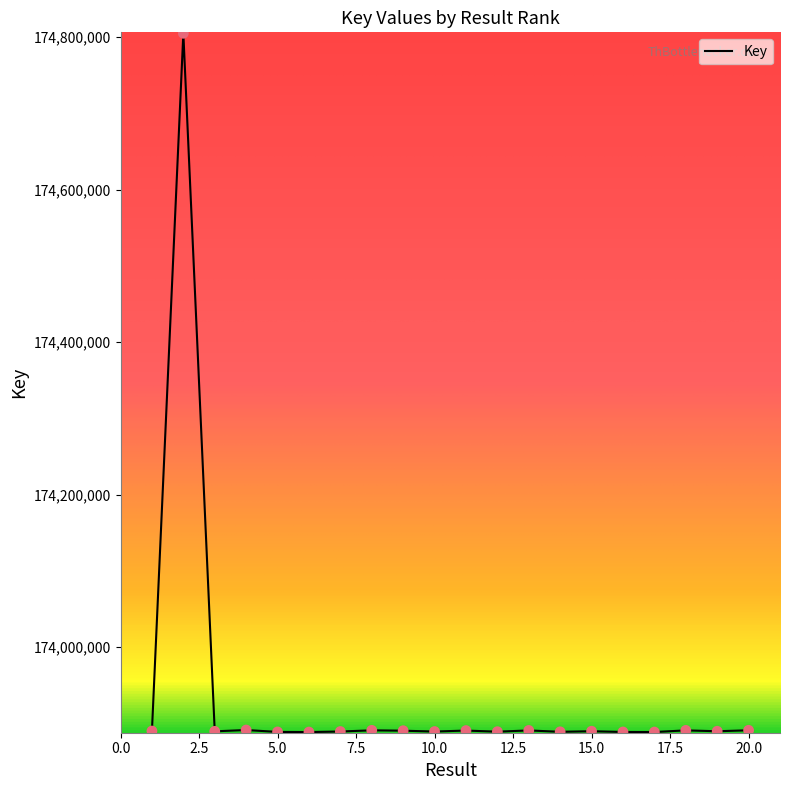

What is the difference between the maximum and minimum values?

915890